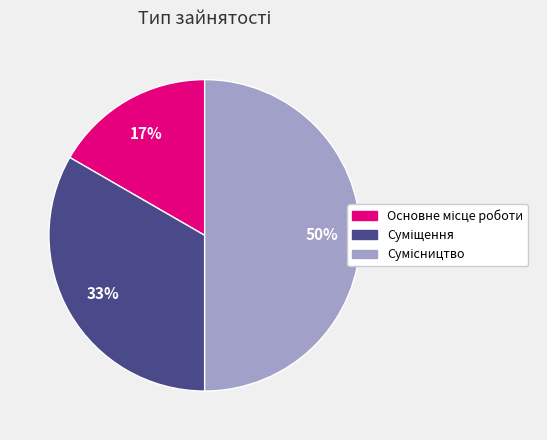

To the nearest percent, what is the difference between the largest and smallest slice percentages?

33%